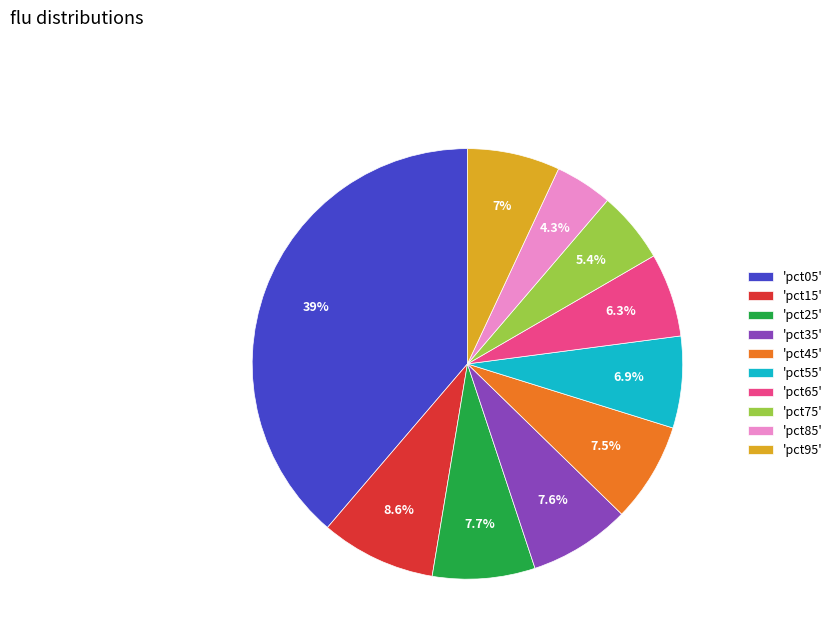

What percentage is NOT represented by 'pct25'?

92.3%